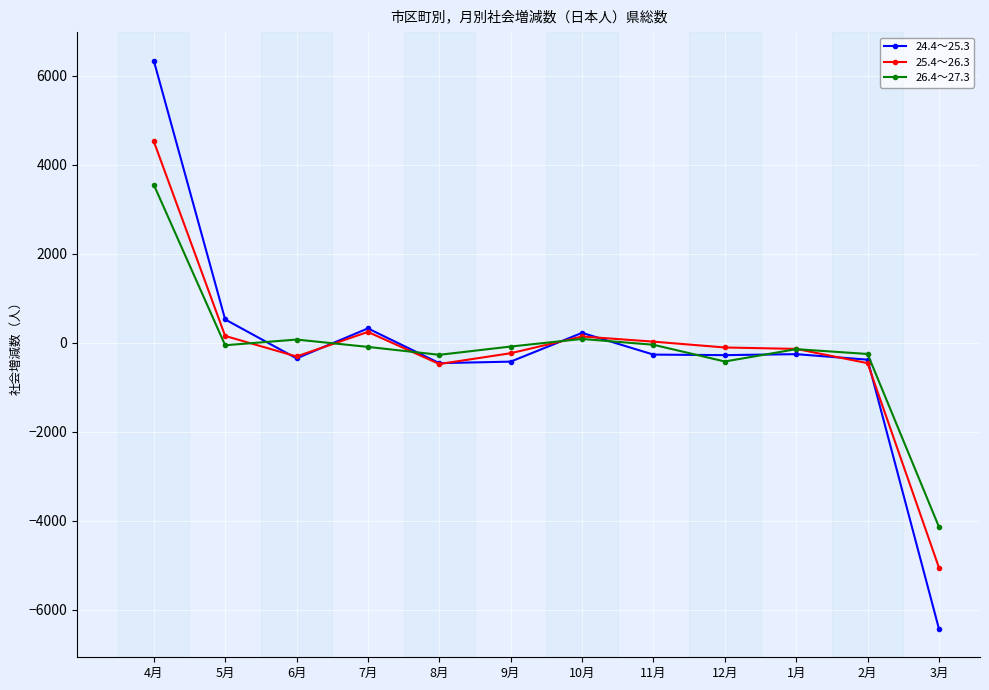

What is the label of the 3rd point from the right?

1月